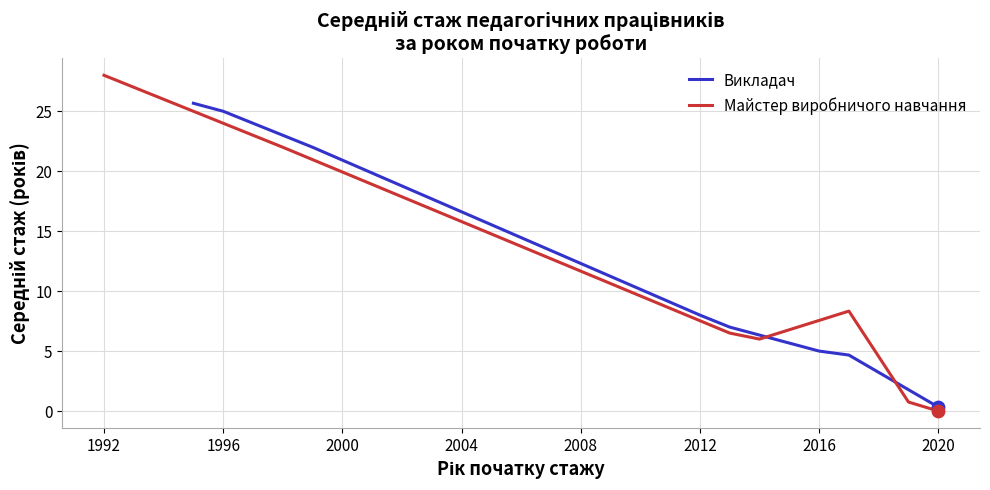

Is the value of Майстер виробничого навчання at 2020 greater than the value of Викладач at 2020?

No